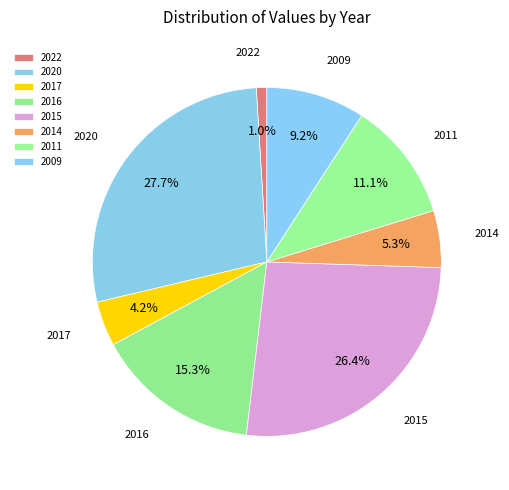

Is the sum of 2014 and 2020 greater than half?

No